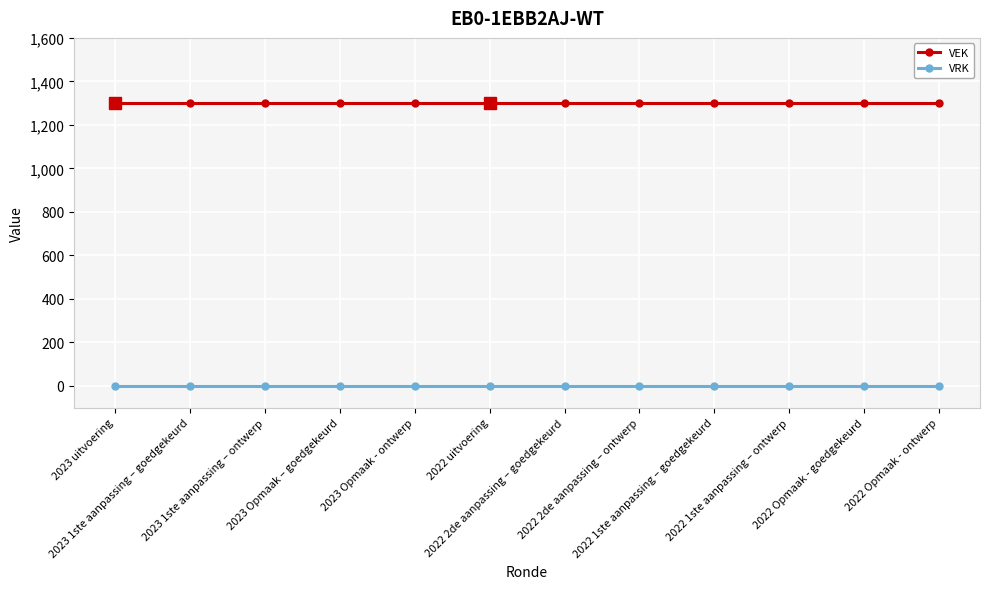

What is the value of the VEK point at the 8th from the left?

1301